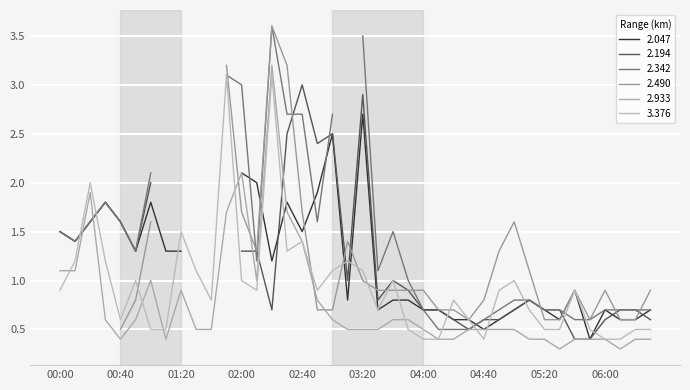

What is the total value across all series at 04:40?

3.4